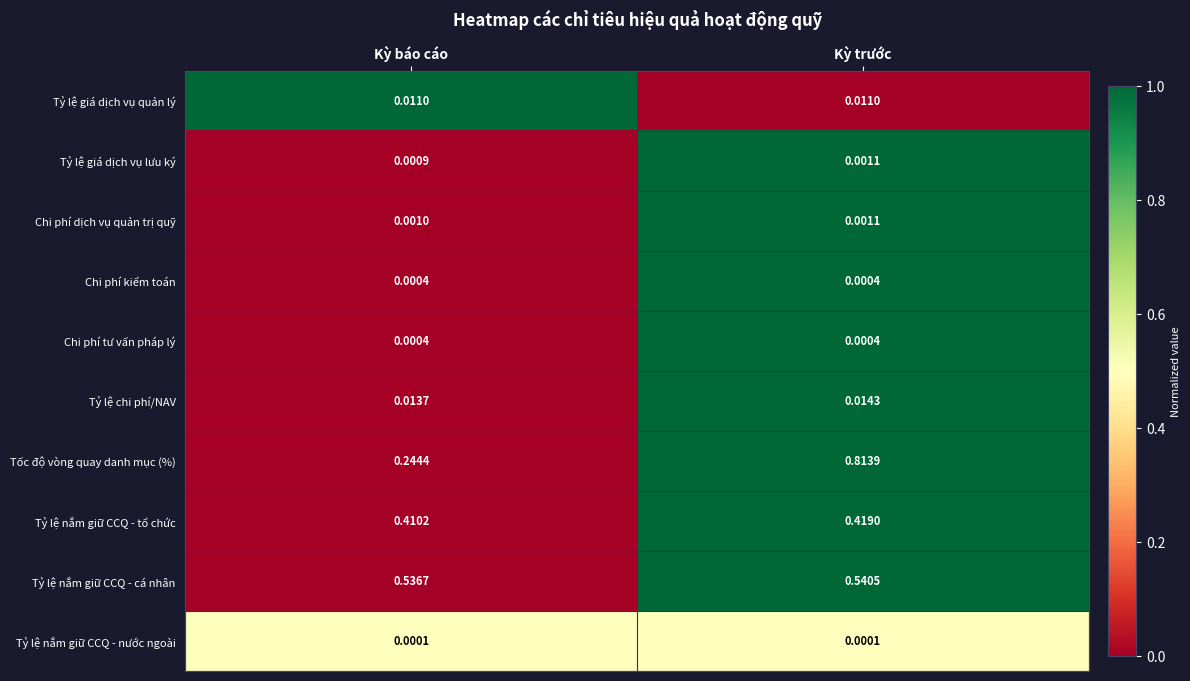

Which series changed the most between Kỳ báo cáo and Kỳ trước?

Tốc độ vòng quay danh mục (%)